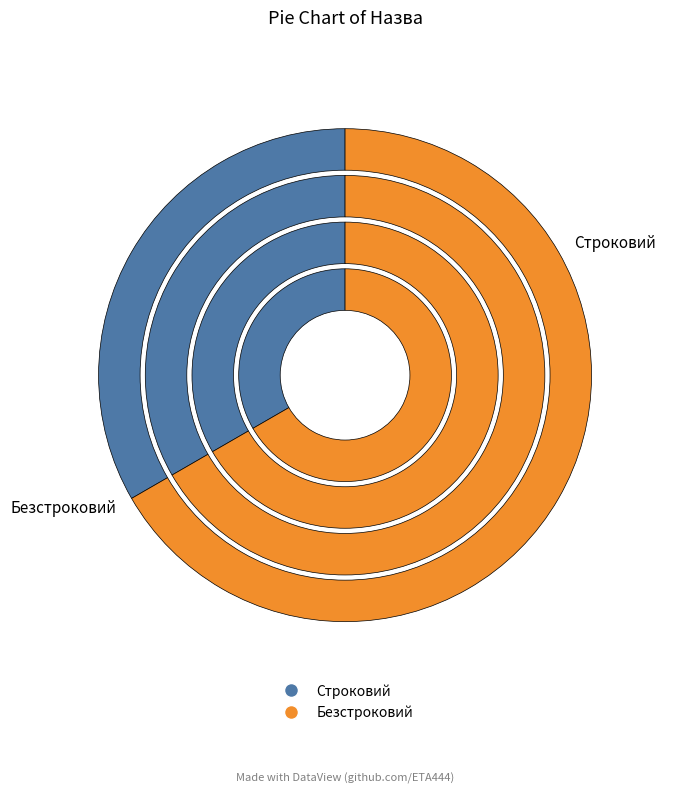

Which slice is the largest?

Безстроковий